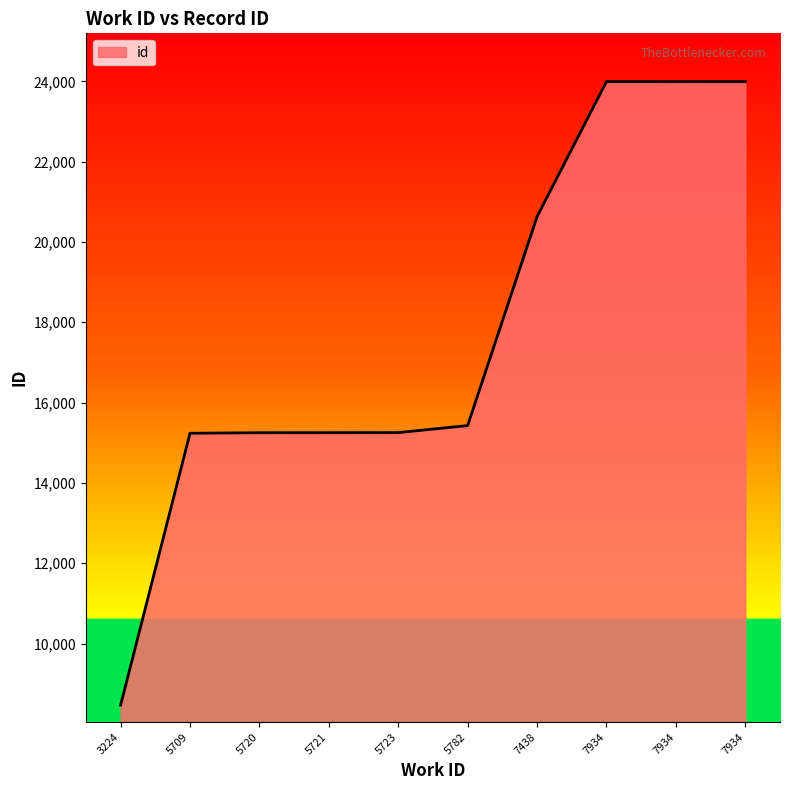

Rank the categories by value from lowest to highest.

3224, 5709, 5720, 5721, 5723, 5782, 7438, 7934, 7934, 7934